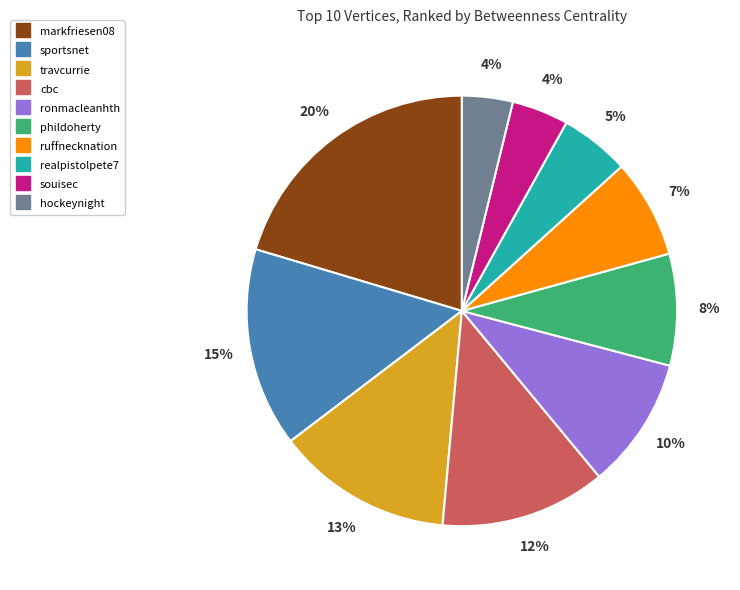

Is it true that sportsnet is 1% of the pie?

False